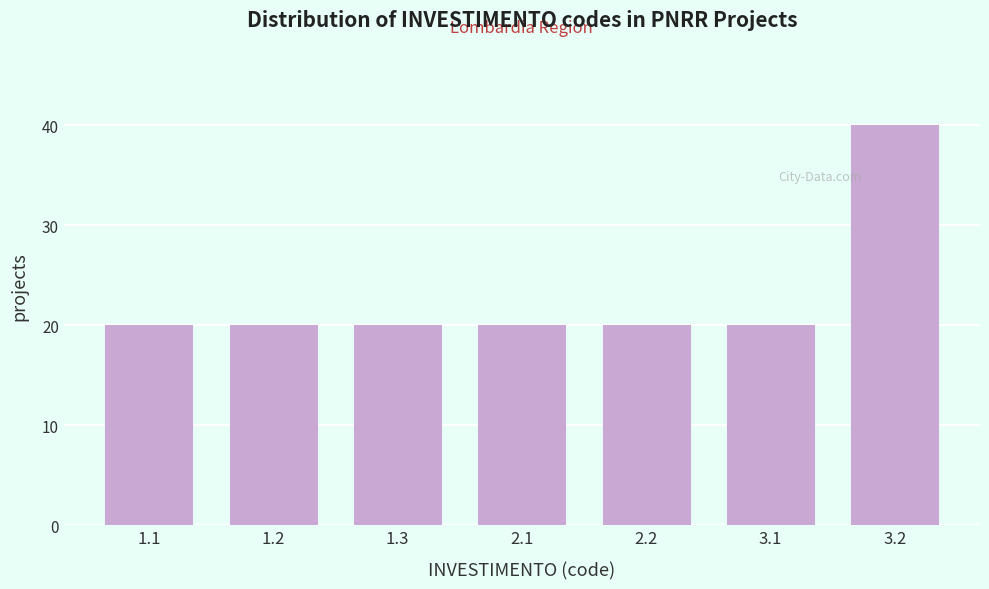

Reading left to right, what are all the values shown in this chart?

20	20	20	20	20	20	40